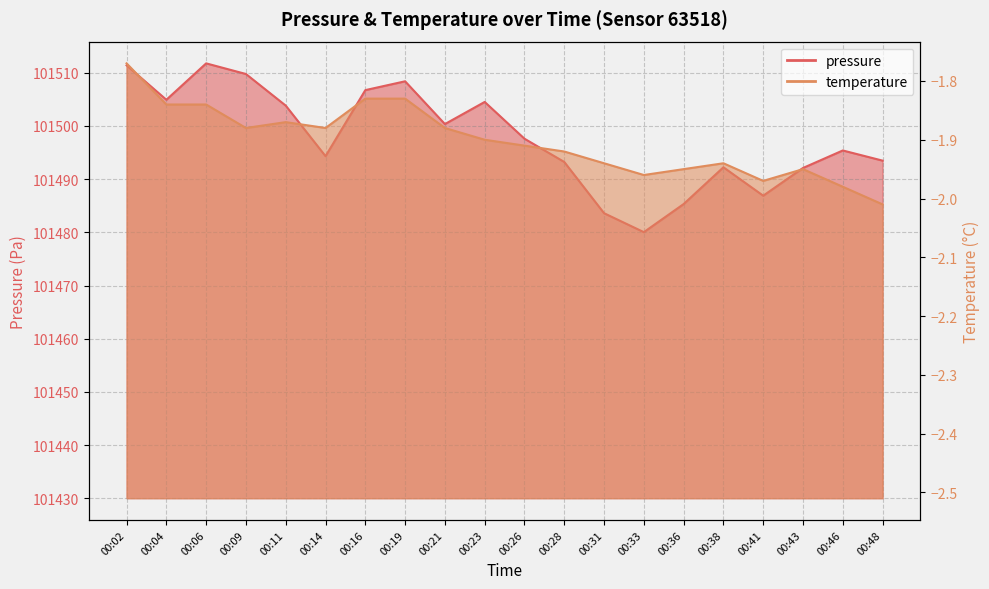

List the labels in order of pressure value, largest first.

00:06, 00:02, 00:09, 00:19, 00:16, 00:04, 00:23, 00:11, 00:21, 00:26, 00:46, 00:14, 00:48, 00:28, 00:38, 00:43, 00:41, 00:36, 00:31, 00:33